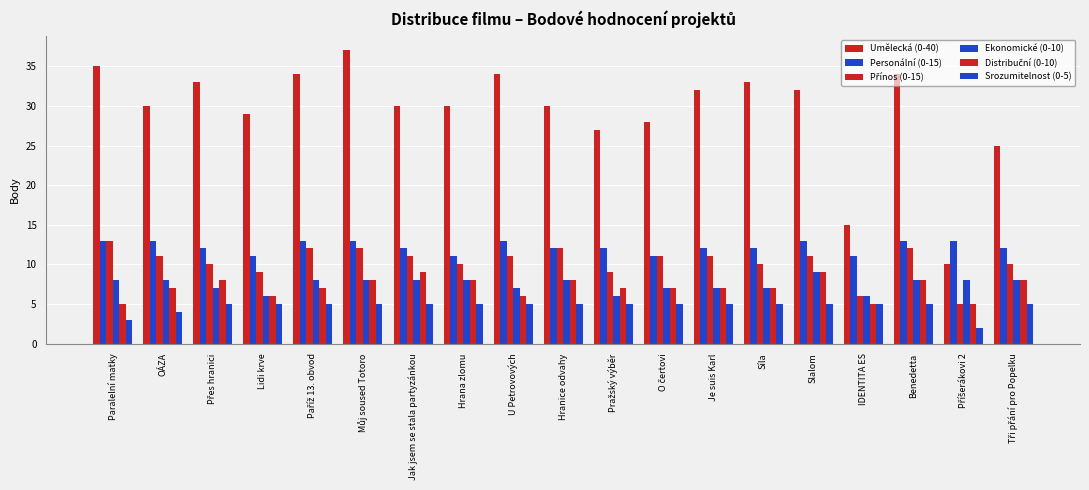

At which label does Ekonomické (0-10) first exceed 8?

Slalom